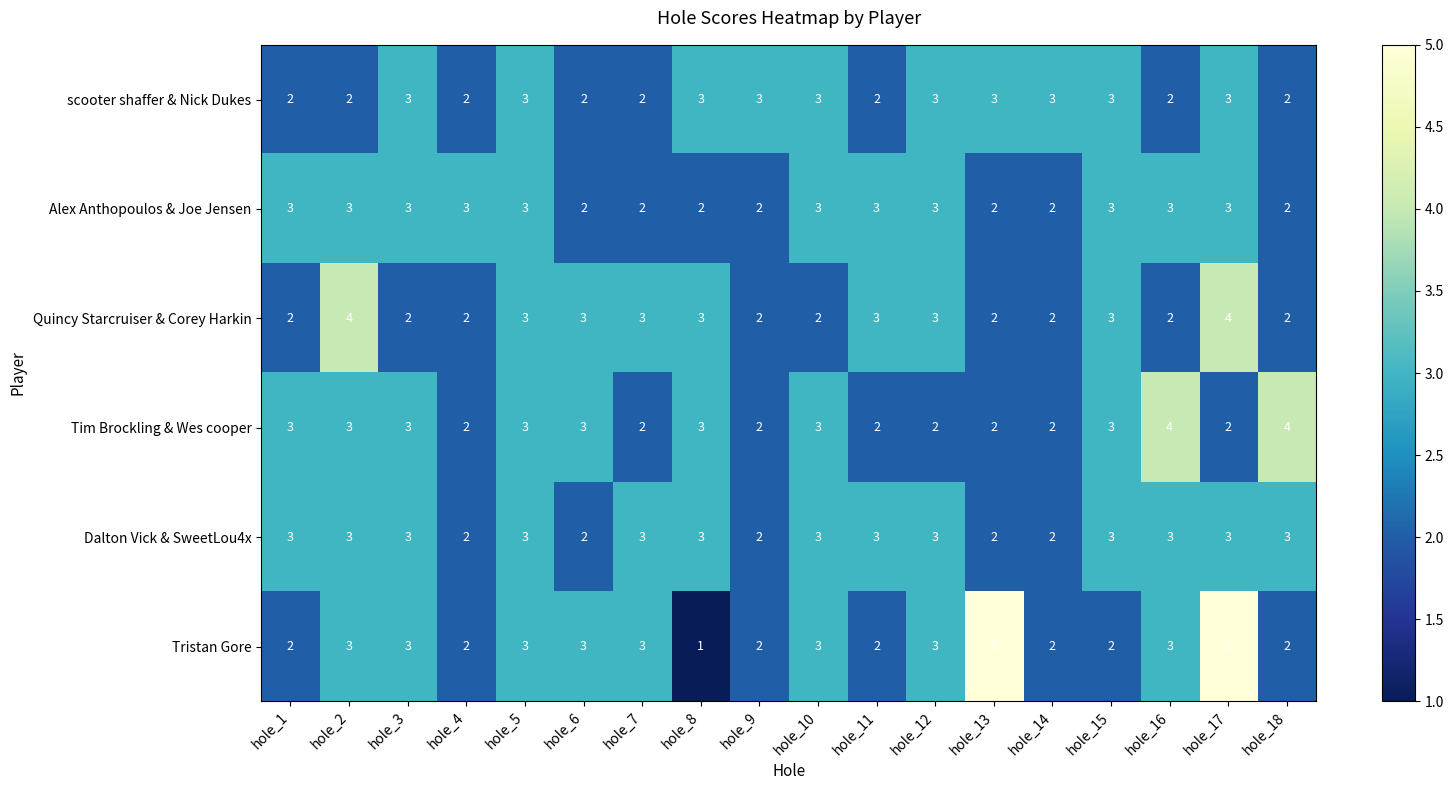

What is the total value across all series at hole_12?

17